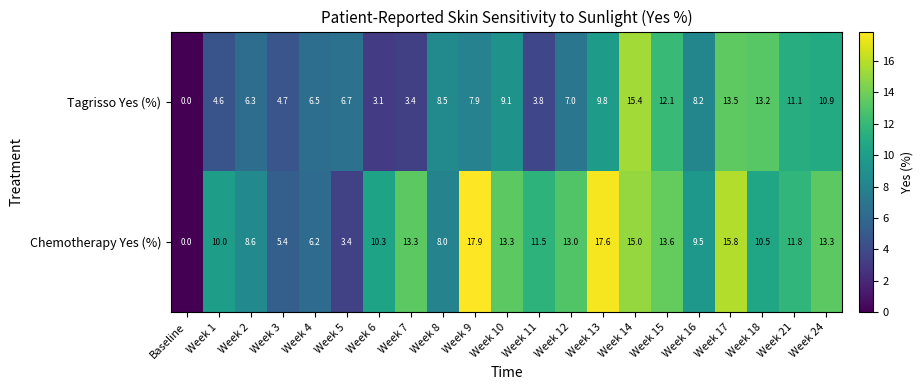

What is the difference between the second highest and minimum values in the Tagrisso Yes (%) series?

13.5